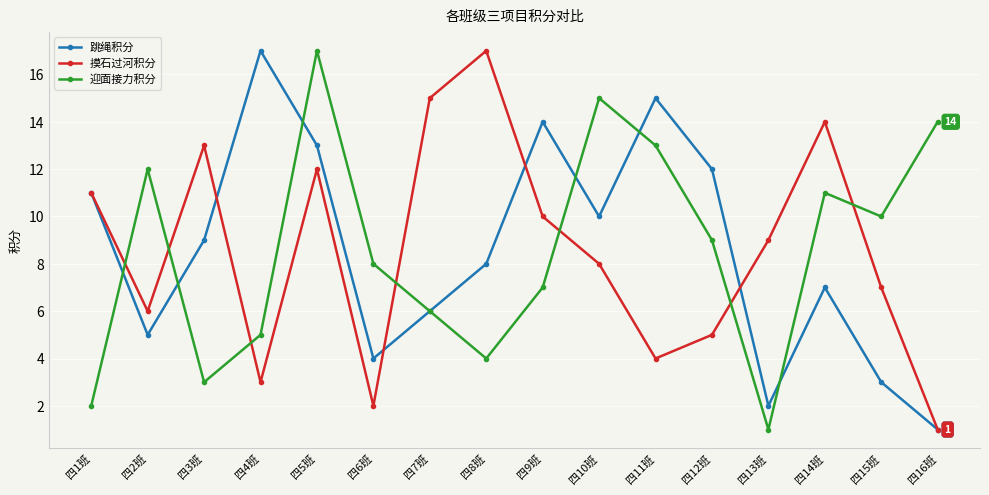

What is the maximum value for 跳绳积分?

17